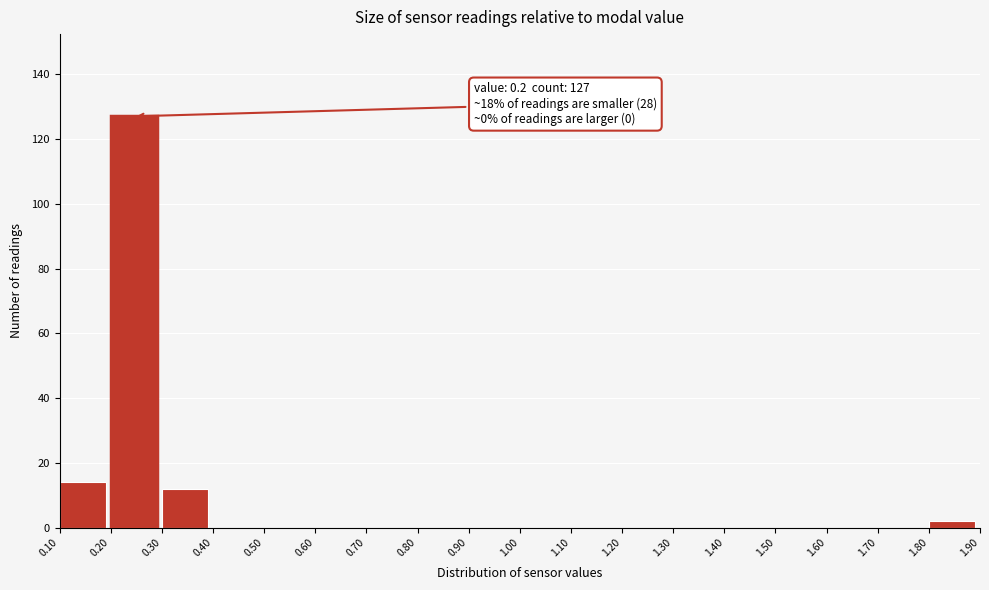

Which range on the x-axis has the tallest bar?

0.20 to 0.30